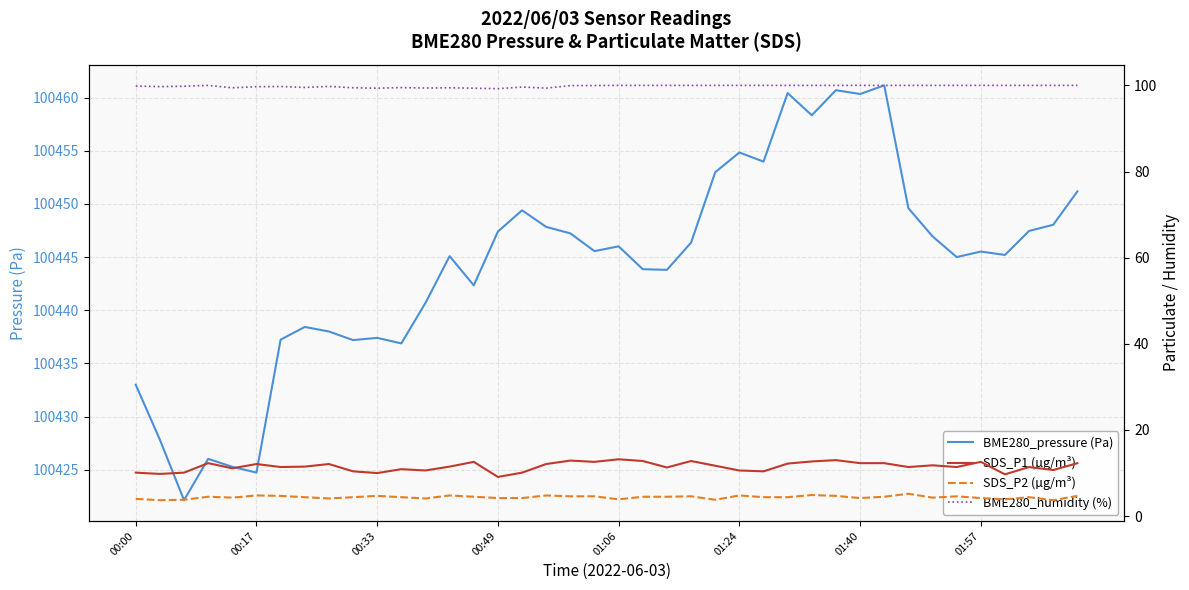

Reading left to right, what are all the values shown in this chart?

BME280_pressure (Pa): 100433.0	100427.8	100422.1	100426.0	100425.3	100424.7	100437.2	100438.4	100438.0	100437.2	100437.4	100436.9	100440.7	100445.1	100442.3	100447.4	100449.4	100447.8	100447.2	100445.6	100446.0	100443.9	100443.8	100446.4	100453.0	100454.8	100454.0	100460.4	100458.3	100460.7	100460.3	100461.1	100449.6	100446.9	100445.0	100445.5	100445.2	100447.5	100448.0	100451.2
SDS_P1 (µg/m³): 10.1	9.8	10.1	12.3	11.1	12.1	11.4	11.5	12.1	10.4	10.0	10.9	10.6	11.5	12.6	9.1	10.1	12.1	12.9	12.6	13.2	12.8	11.3	12.8	11.7	10.6	10.4	12.2	12.7	13.0	12.3	12.3	11.4	11.8	11.4	12.6	9.7	11.4	10.7	12.3
SDS_P2 (µg/m³): 4.0	3.7	3.8	4.5	4.3	4.8	4.7	4.4	4.1	4.4	4.7	4.4	4.1	4.8	4.5	4.2	4.2	4.8	4.6	4.6	3.9	4.5	4.5	4.6	3.8	4.8	4.4	4.4	4.9	4.7	4.2	4.5	5.2	4.3	4.6	4.2	3.9	4.4	3.7	4.7
BME280_humidity (%): 99.8	99.7	99.8	100.0	99.4	99.7	99.8	99.5	99.8	99.5	99.3	99.5	99.4	99.4	99.3	99.2	99.6	99.4	100.0	100.0	100.0	100.0	100.0	100.0	100.0	100.0	100.0	100.0	100.0	100.0	100.0	100.0	100.0	100.0	100.0	100.0	100.0	100.0	100.0	100.0